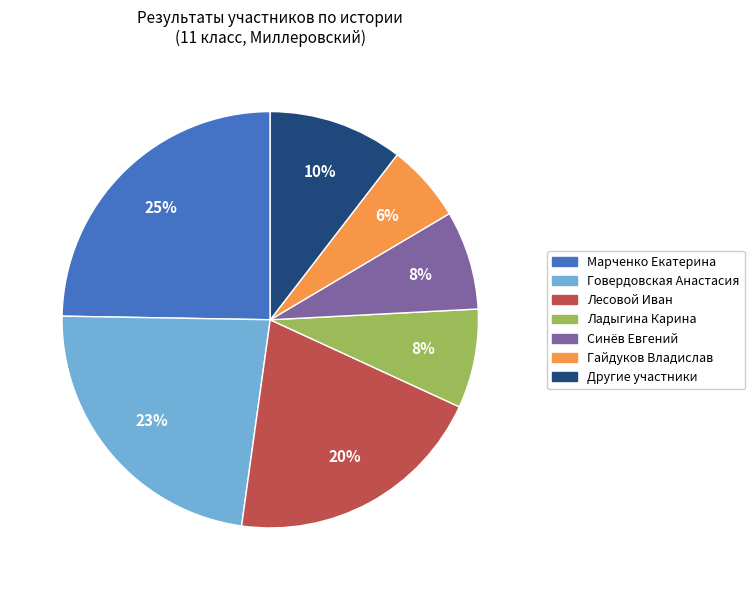

Is there a majority slice in this chart?

No